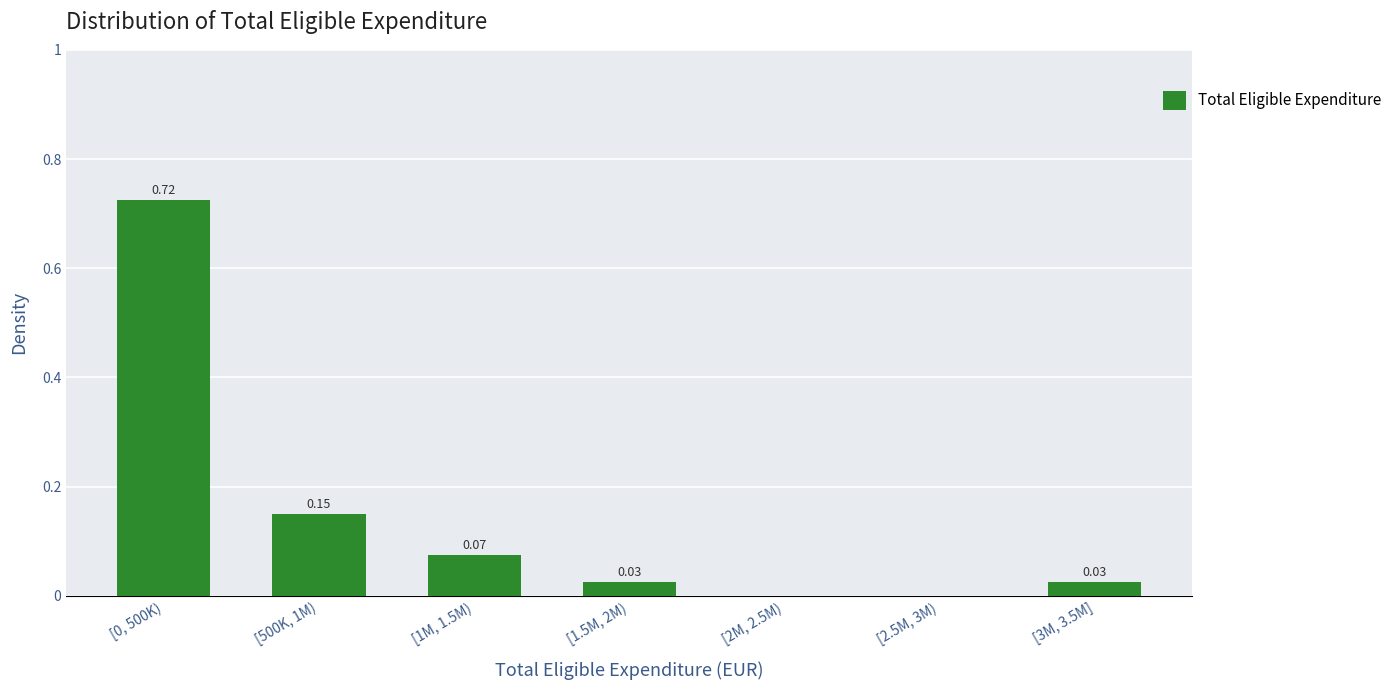

Between [2.5M, 3M) and [500K, 1M), which is larger?

[500K, 1M)